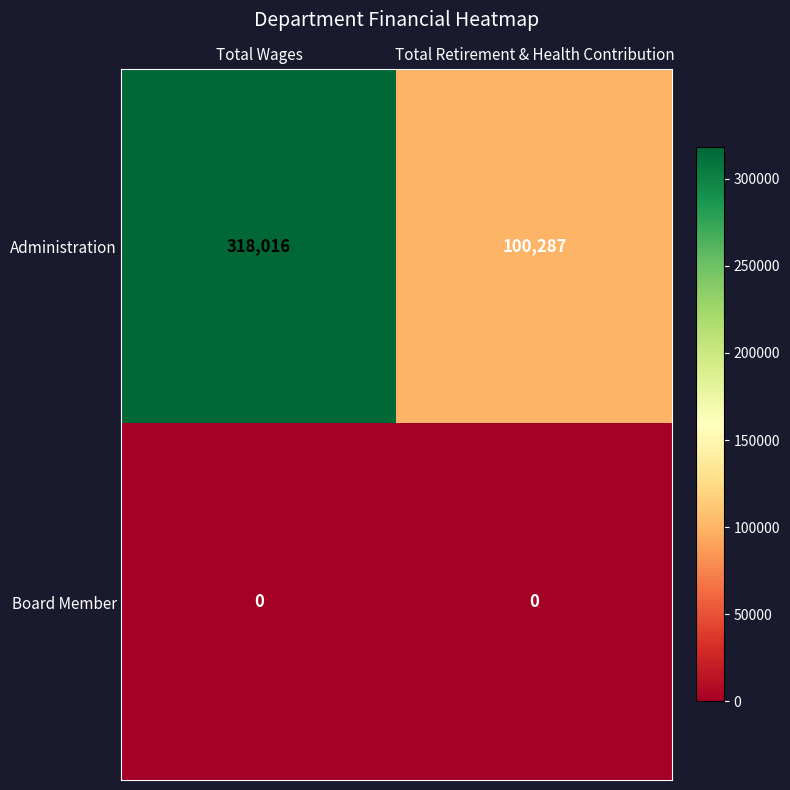

Which series has the largest total across all categories?

Administration